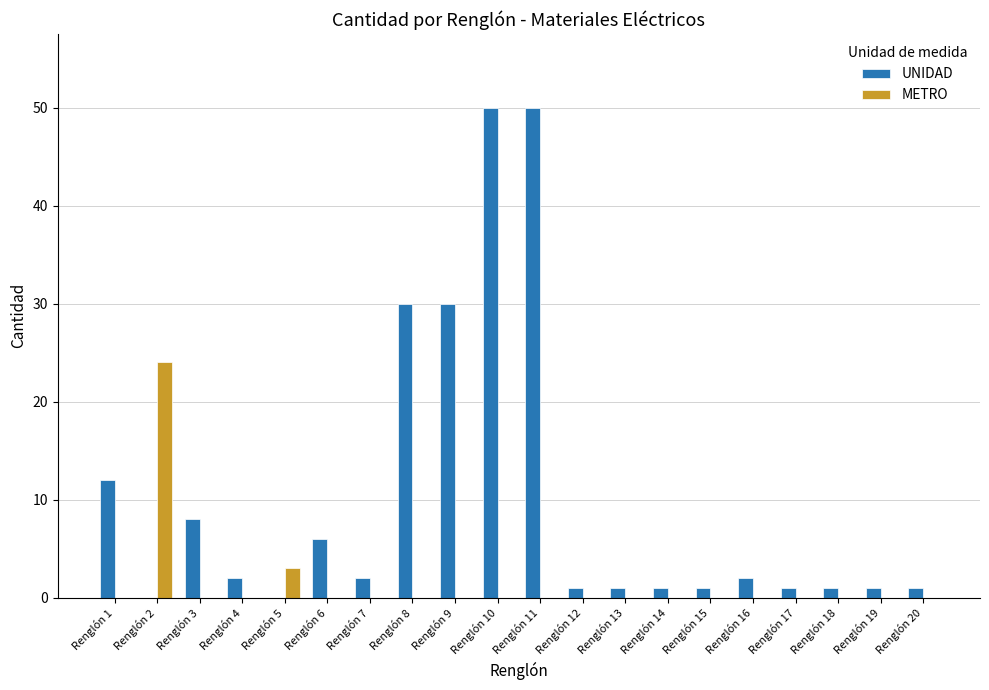

Which series has the largest total across all categories?

UNIDAD